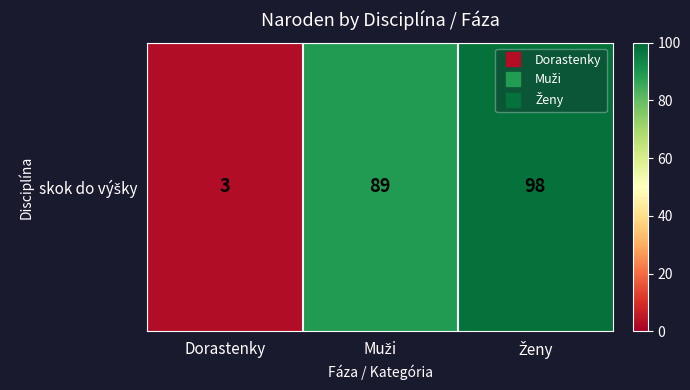

What is the smallest value displayed?

3